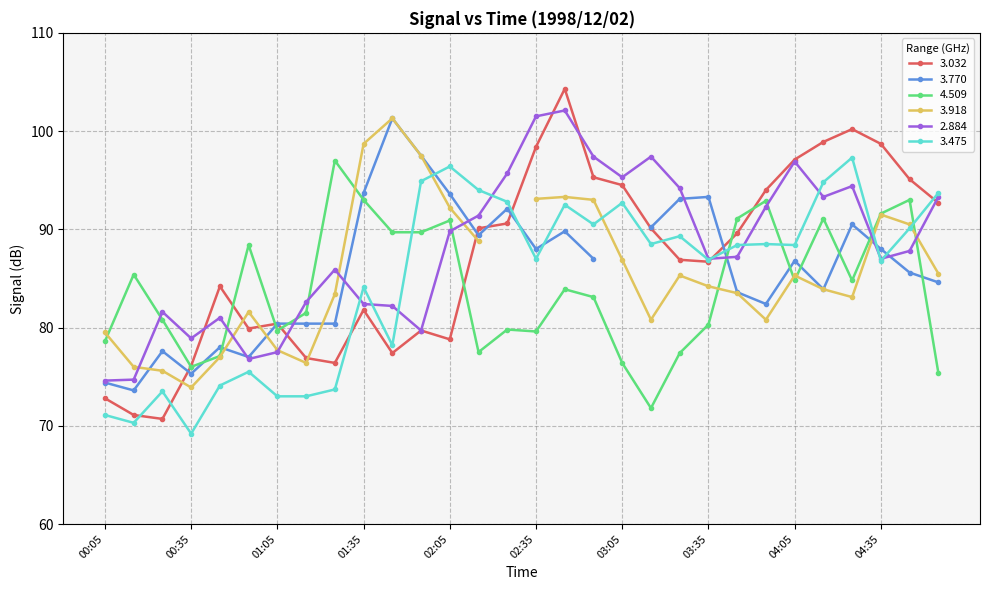

At which label is 3.475 closest to 83?

01:35